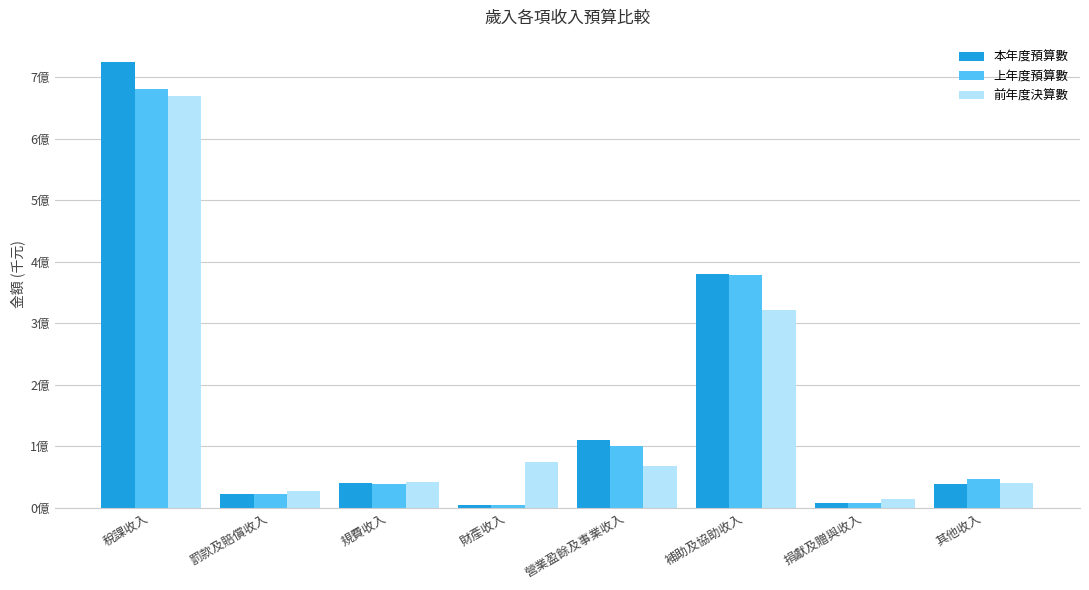

Where does the 上年度預算數 series first go above 4666274?

稅課收入